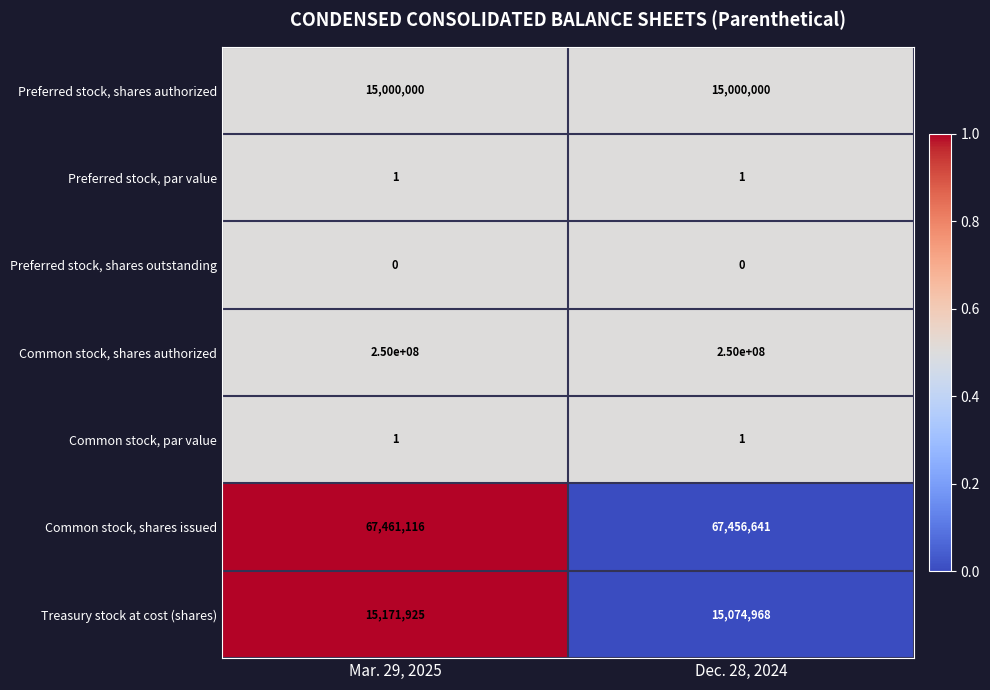

Where is Common stock, shares issued nearest to the value 67458878?

Dec. 28, 2024